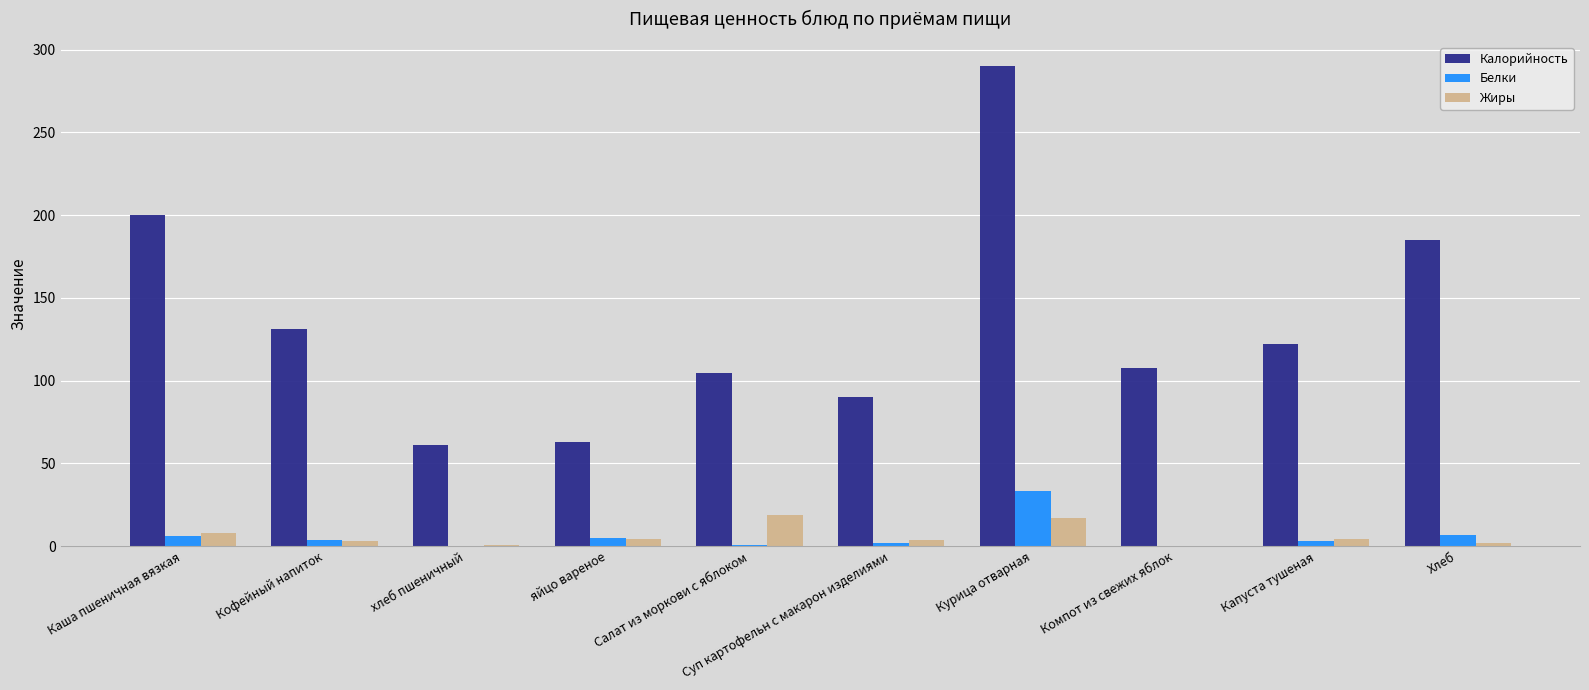

At which label does Белки reach its peak?

Курица отварная